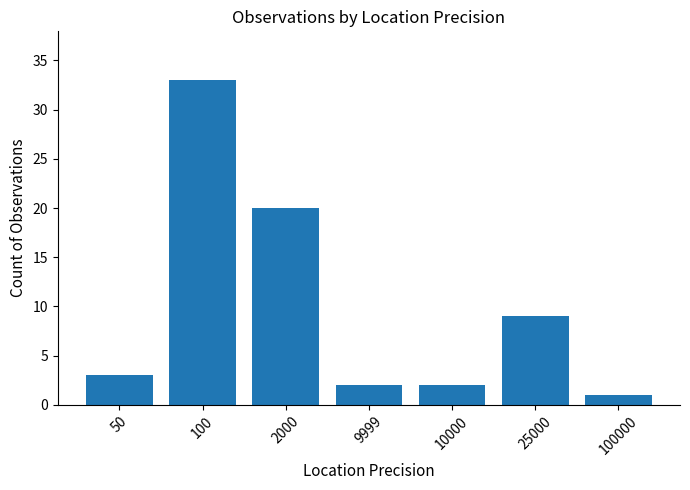

How many data points are less than 3?

3